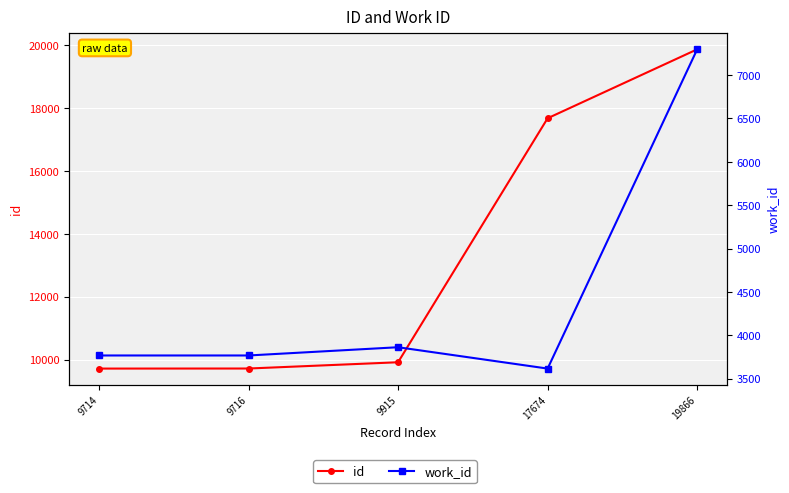

Reading left to right, extract all data points from this chart.

id: 9714=9714	9716=9716	9915=9915	17674=17674	19866=19866
work_id: 9714=3768	9716=3768	9915=3863	17674=3617	19866=7296